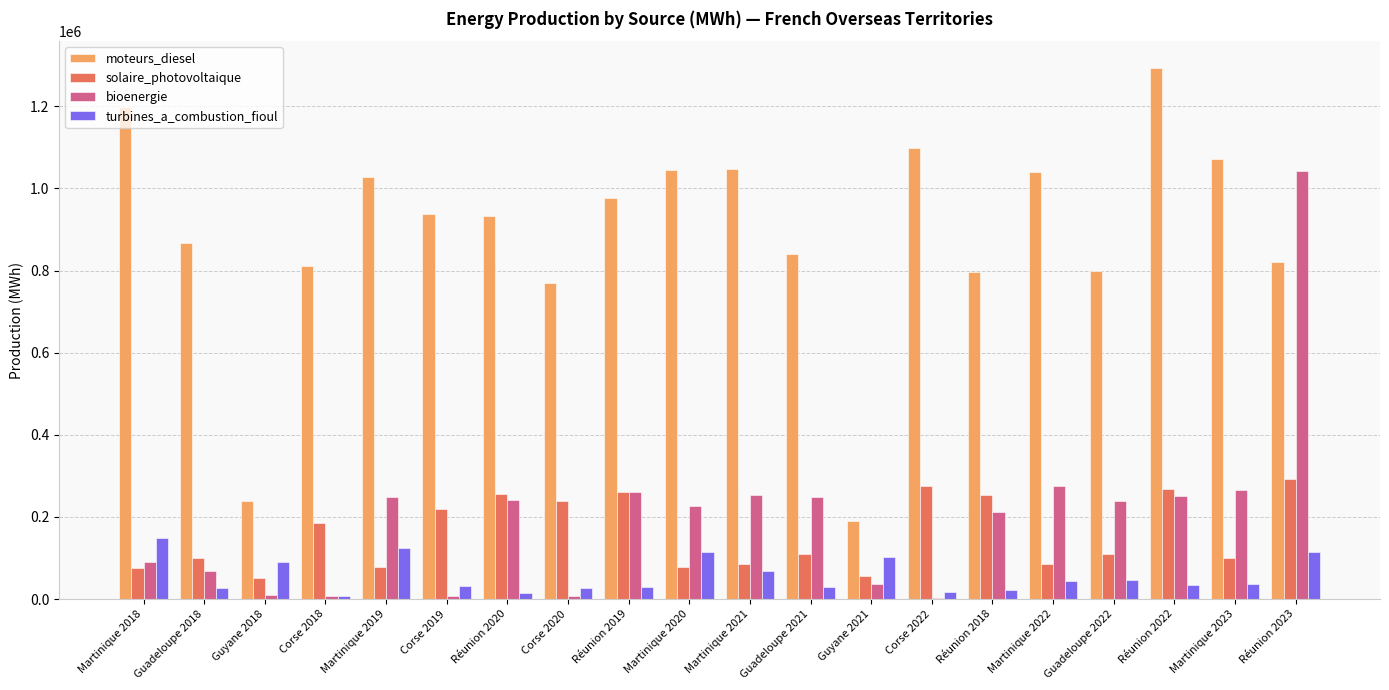

Where does the bioenergie series first go above 237930?

Martinique 2019